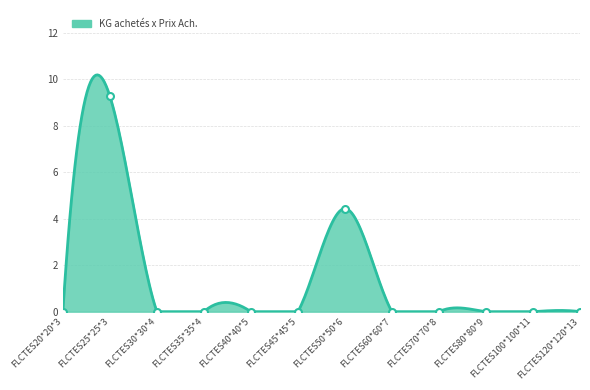

What is the difference between the maximum and minimum values?

9.3